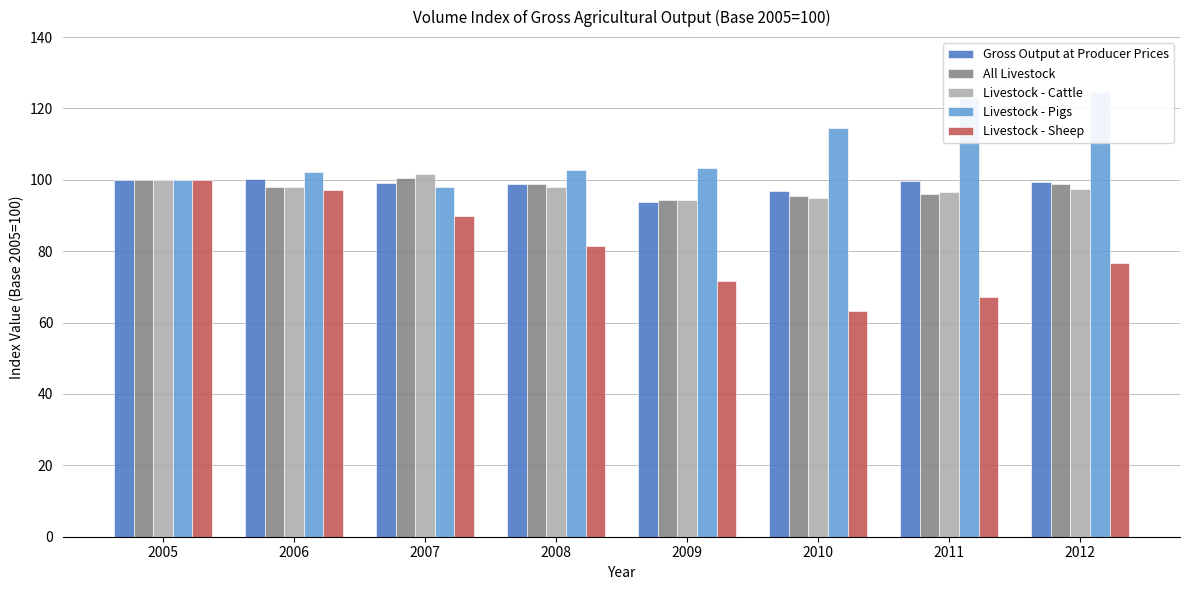

How many bars are there in total?

40